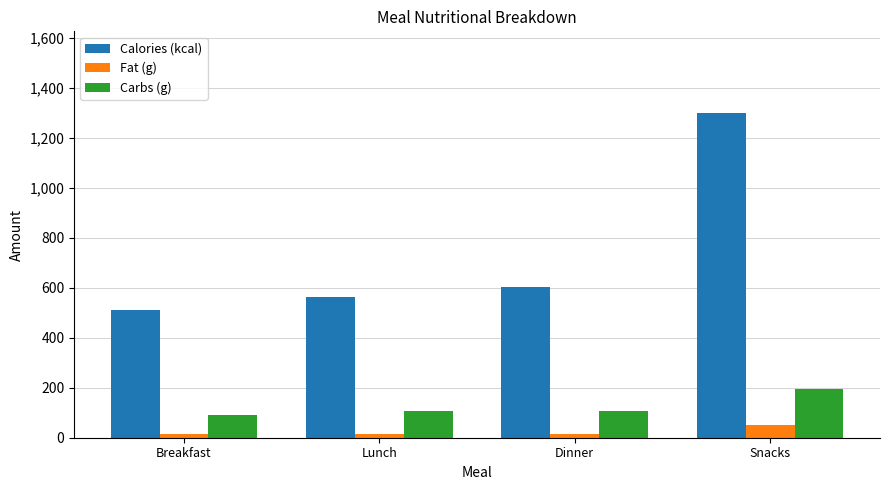

Rank the series by their maximum value, from lowest to highest.

Fat (g), Carbs (g), Calories (kcal)